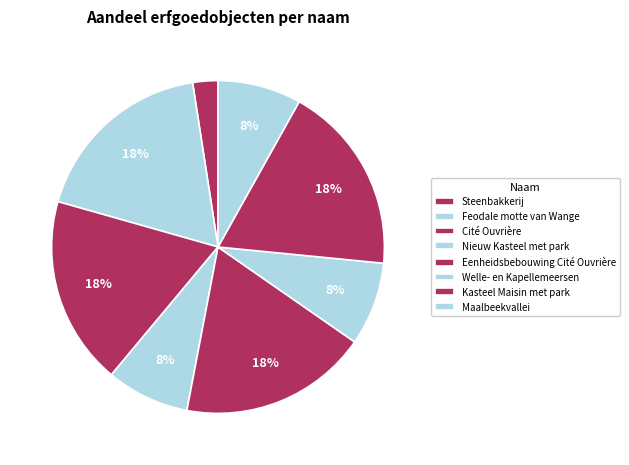

Approximately how many times larger is the value at Welle- en Kapellemeersen compared to Cité Ouvrière?

0.4